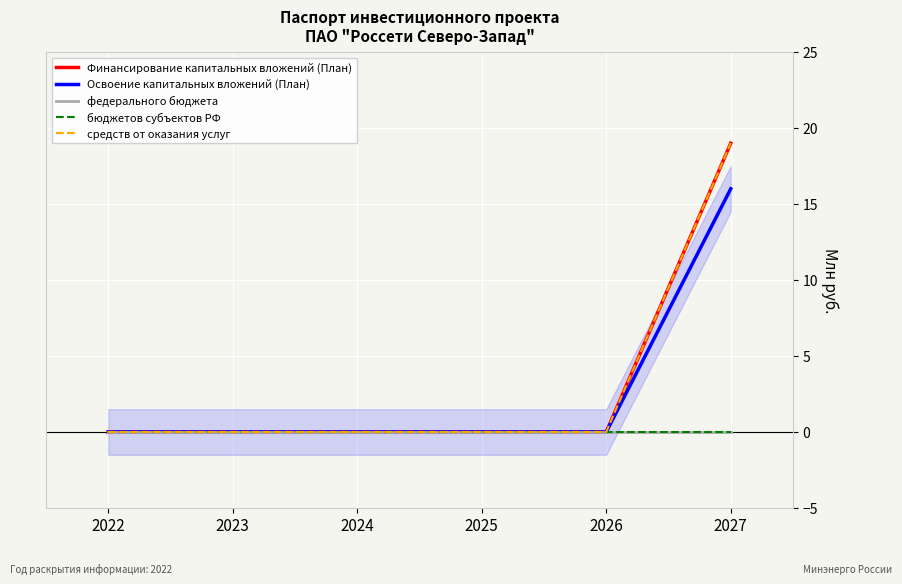

List the series in order of their peak value, lowest first.

федерального бюджета, бюджетов субъектов РФ, Освоение капитальных вложений (План), Финансирование капитальных вложений (План), средств от оказания услуг